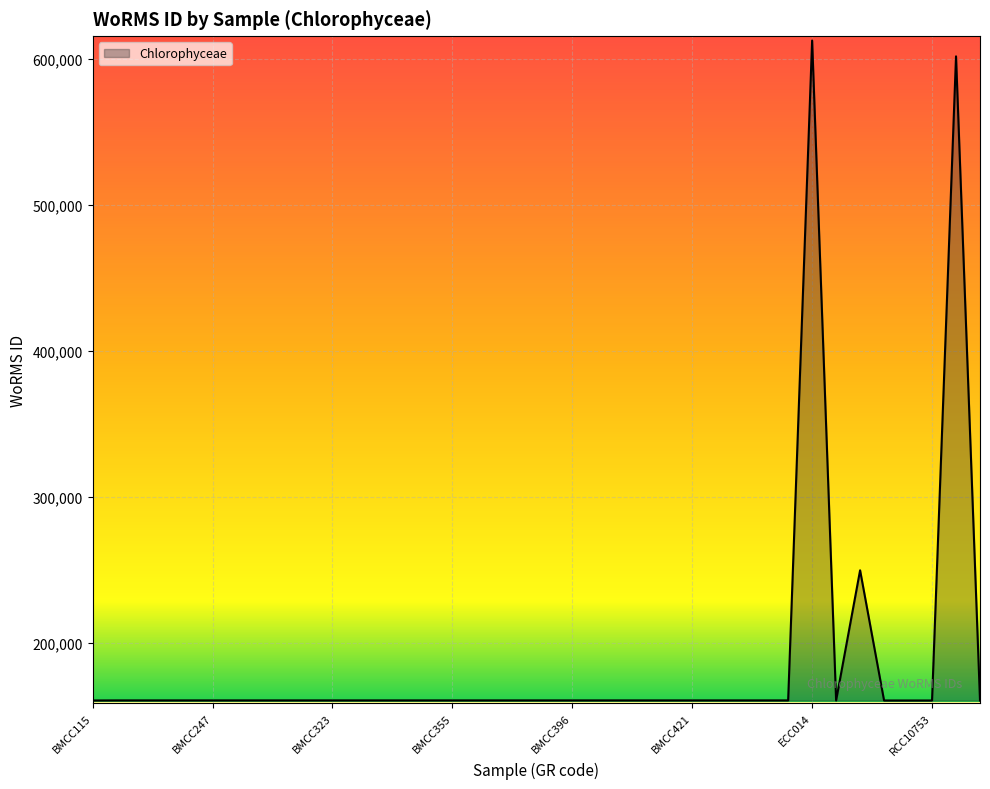

What is the minimum value shown in the chart?

160541